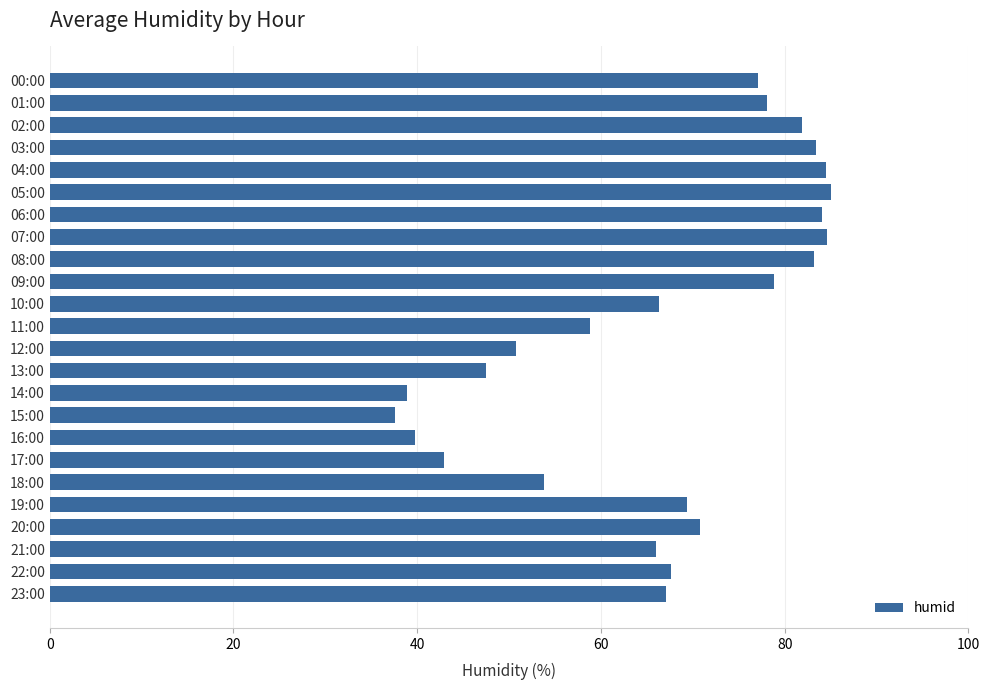

What position from the top is 17:00?

18